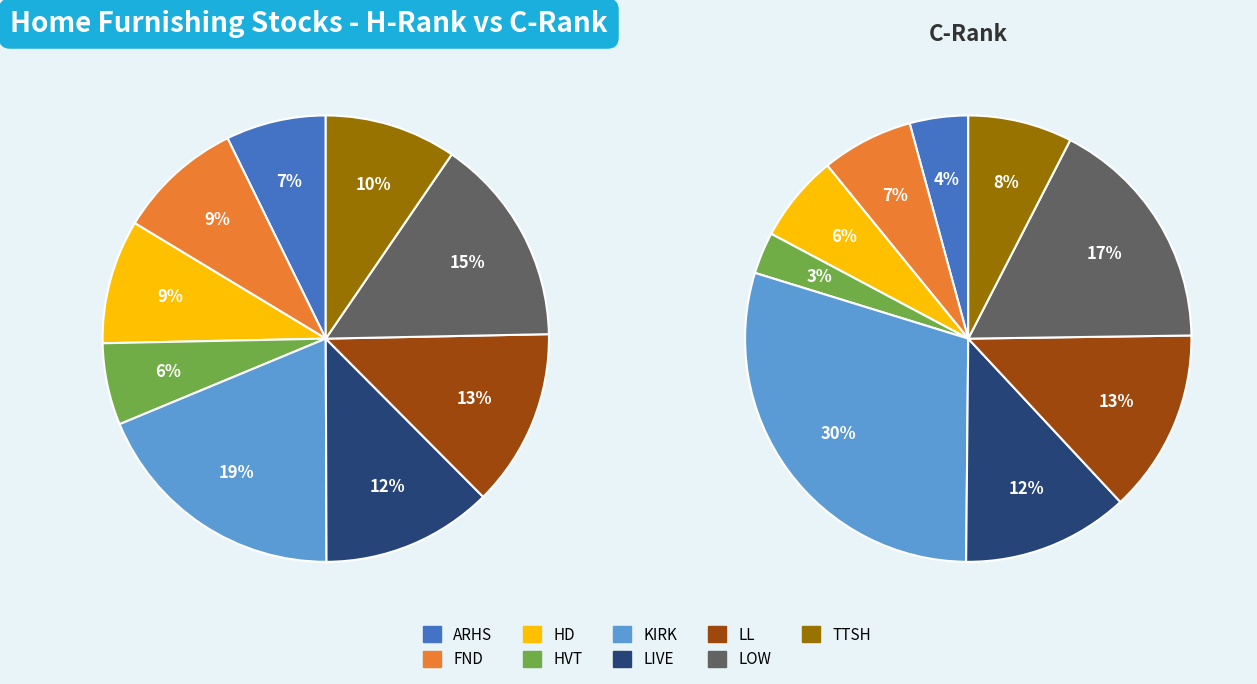

To the nearest percent, what is the combined percentage of ARHS and KIRK?

34%